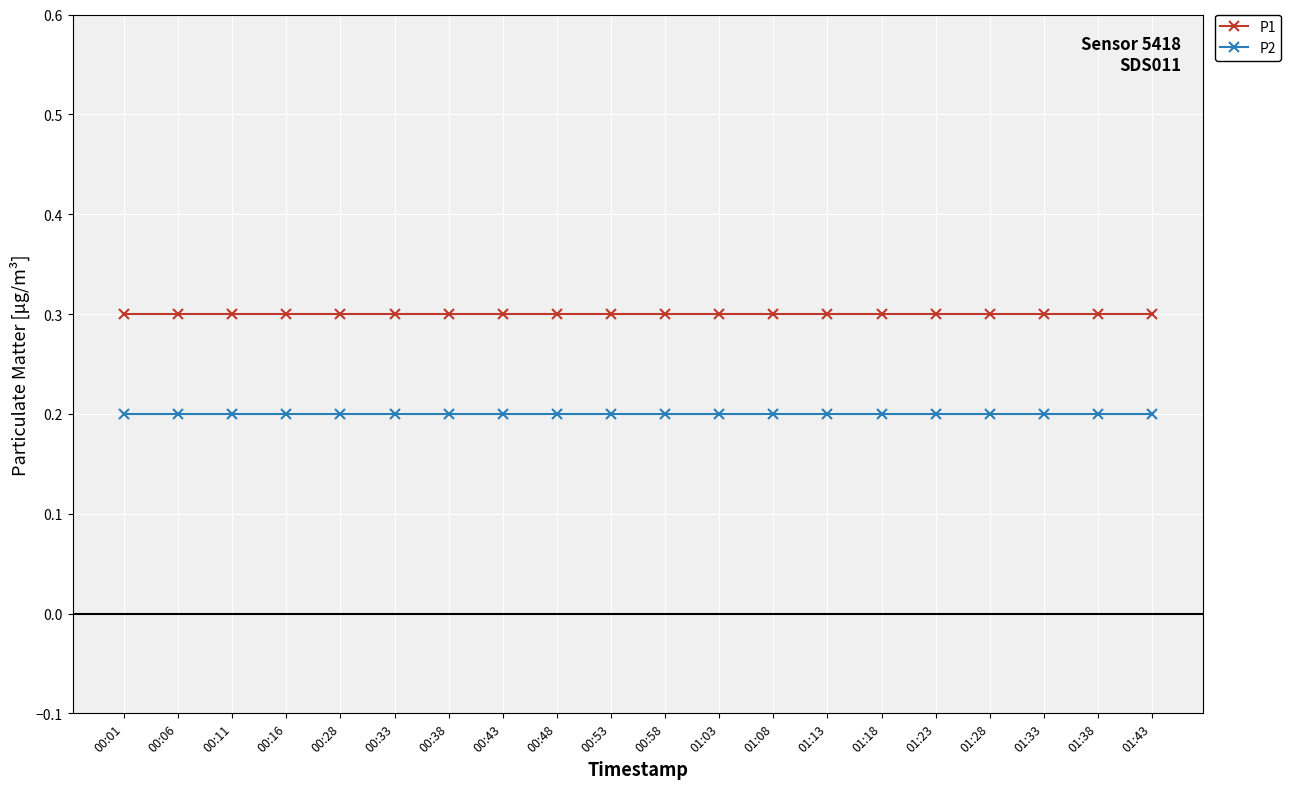

The P2 series shows 0.2 at 01:03. True or false?

True